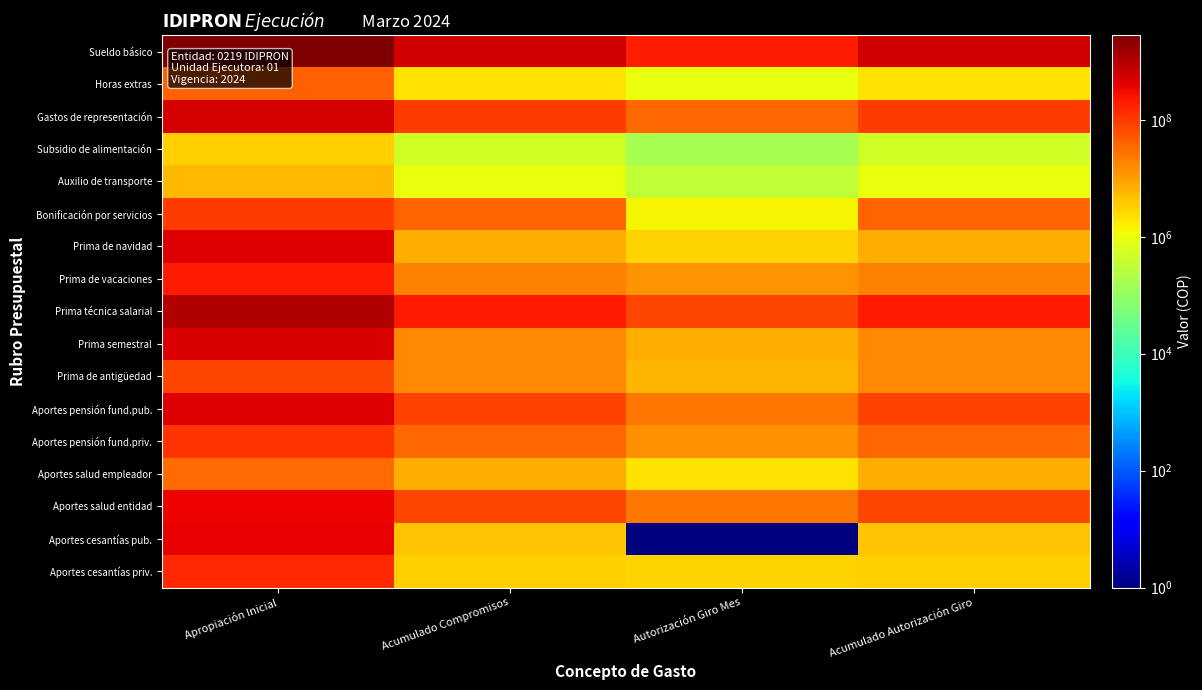

Reading right to left, list all the values displayed in this chart.

Sueldo básico: Acumulado Autorización Giro=566972439	Autorización Giro Mes=198677177	Acumulado Compromisos=567208839	Apropiación Inicial=2808289001
Horas extras: Acumulado Autorización Giro=2211989	Autorización Giro Mes=996120	Acumulado Compromisos=2211989	Apropiación Inicial=42407001
Gastos de representación: Acumulado Autorización Giro=101934780	Autorización Giro Mes=36429550	Acumulado Compromisos=101934780	Apropiación Inicial=527168001
Subsidio de alimentación: Acumulado Autorización Giro=500311	Autorización Giro Mes=166771	Acumulado Compromisos=500311	Apropiación Inicial=3333001
Auxilio de transporte: Acumulado Autorización Giro=972001	Autorización Giro Mes=324001	Acumulado Compromisos=972001	Apropiación Inicial=5619001
Bonificación por servicios: Acumulado Autorización Giro=37982138	Autorización Giro Mes=1442669	Acumulado Compromisos=37982138	Apropiación Inicial=100378001
Prima de navidad: Acumulado Autorización Giro=6760018	Autorización Giro Mes=2949968	Acumulado Compromisos=6760018	Apropiación Inicial=440377001
Prima de vacaciones: Acumulado Autorización Giro=20194781	Autorización Giro Mes=13149315	Acumulado Compromisos=20194781	Apropiación Inicial=211381001
Prima técnica salarial: Acumulado Autorización Giro=203937915	Autorización Giro Mes=74898873	Acumulado Compromisos=203937915	Apropiación Inicial=1062439001
Prima semestral: Acumulado Autorización Giro=16201941	Autorización Giro Mes=7023921	Acumulado Compromisos=16201941	Apropiación Inicial=487899001
Prima de antigüedad: Acumulado Autorización Giro=15954574	Autorización Giro Mes=6134647	Acumulado Compromisos=15954574	Apropiación Inicial=72801001
Aportes pensión fund.pub.: Acumulado Autorización Giro=82191401	Autorización Giro Mes=25398101	Acumulado Compromisos=82191401	Apropiación Inicial=438554001
Aportes pensión fund.priv.: Acumulado Autorización Giro=36512601	Autorización Giro Mes=13451401	Acumulado Compromisos=36512601	Apropiación Inicial=115686001
Aportes salud empleador: Acumulado Autorización Giro=6784001	Autorización Giro Mes=2208101	Acumulado Compromisos=6784001	Apropiación Inicial=32023001
Aportes salud entidad: Acumulado Autorización Giro=77298401	Autorización Giro Mes=25310501	Acumulado Compromisos=77298401	Apropiación Inicial=360569001
Aportes cesantías pub.: Acumulado Autorización Giro=4309542	Autorización Giro Mes=1	Acumulado Compromisos=4309542	Apropiación Inicial=382861001
Aportes cesantías priv.: Acumulado Autorización Giro=3279244	Autorización Giro Mes=3055841	Acumulado Compromisos=3279244	Apropiación Inicial=155420001